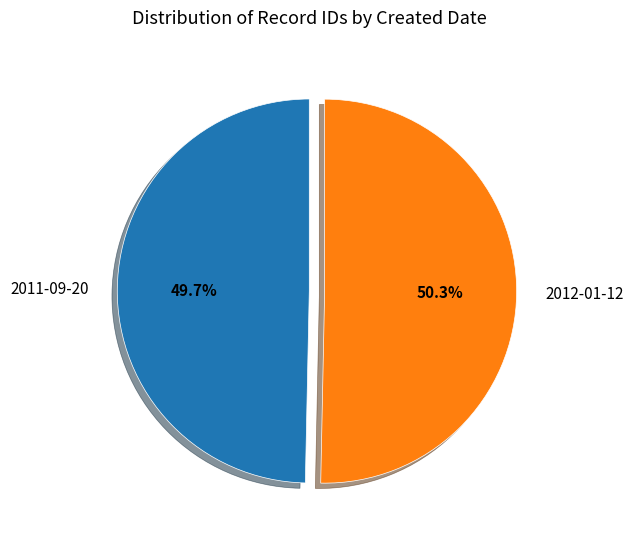

Which category has the smallest portion of the pie?

2011-09-20